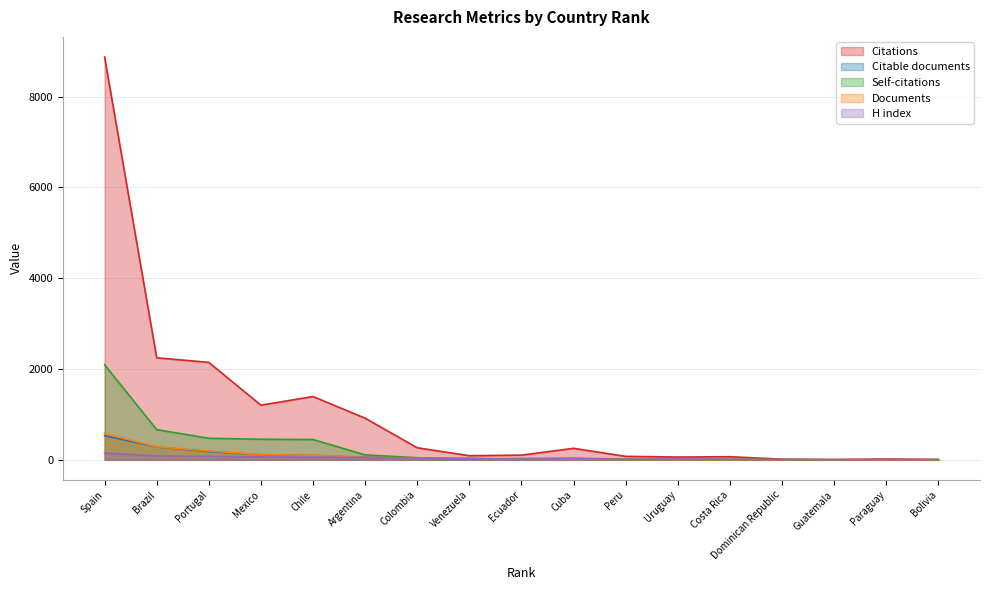

Which series has the largest total across all categories?

Citations